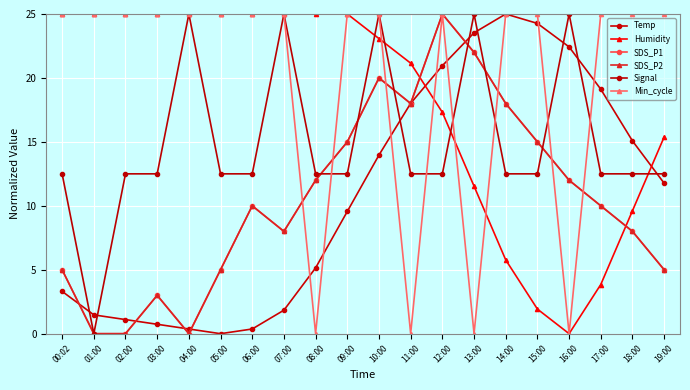

Where is SDS_P2 nearest to the value 12?

08:00